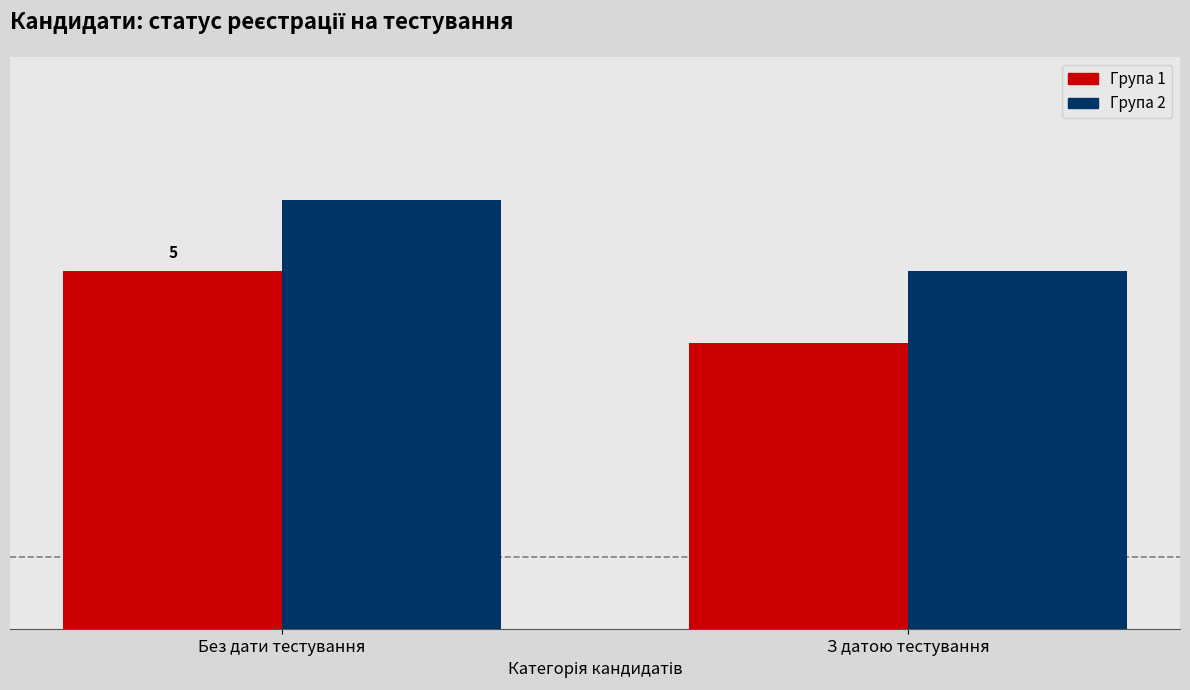

What is the sum of all Група 1 values?

9